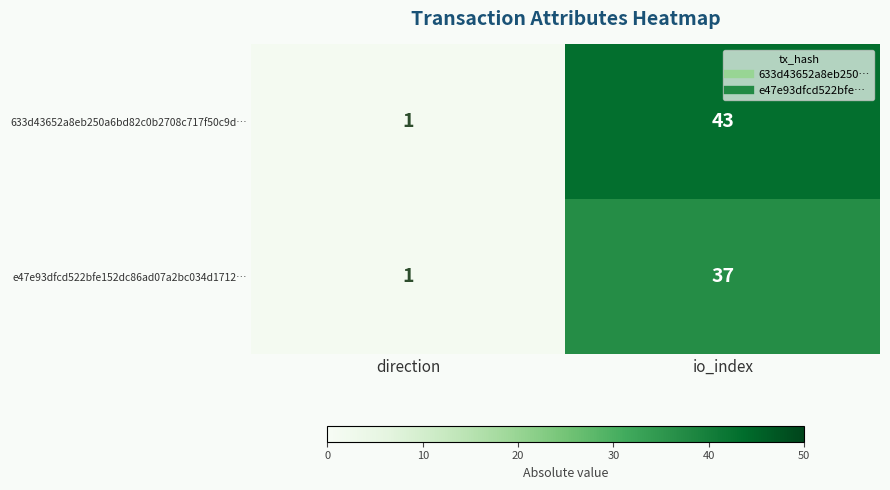

The e47e93dfcd522bfe152dc86ad07a2bc034d1712… series shows 1 at direction. True or false?

True